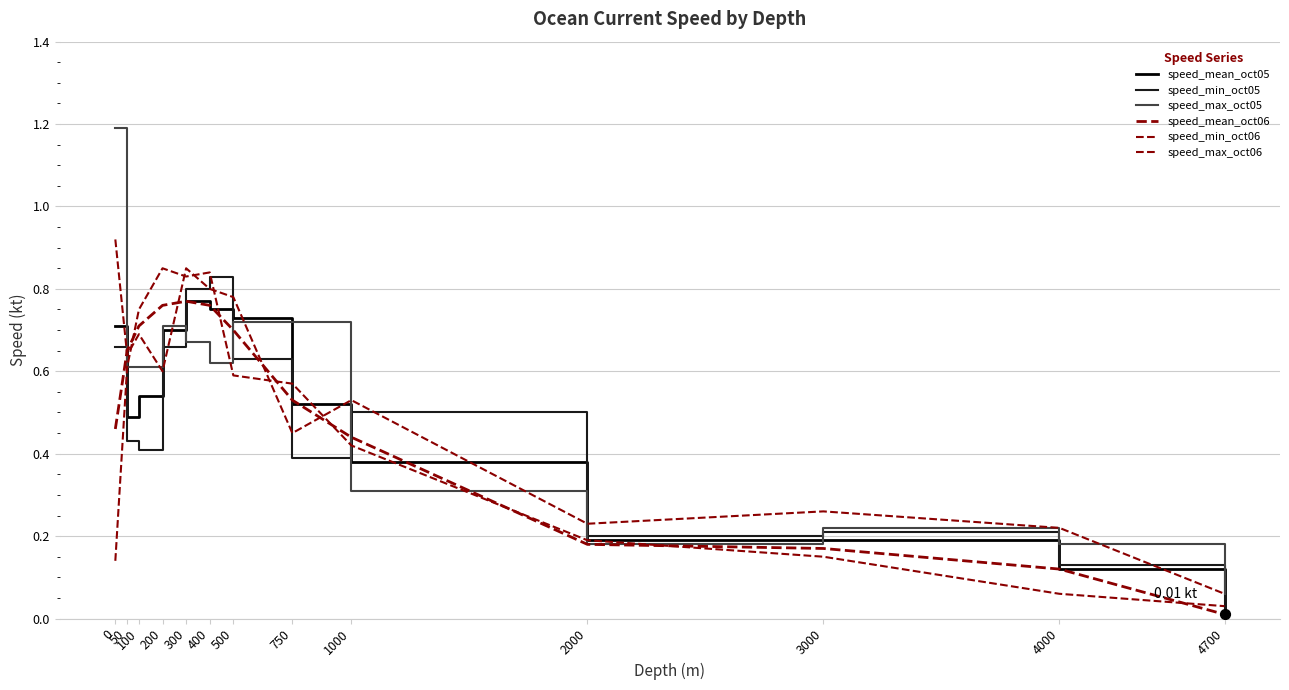

Is this an area chart (filled region under the line)?

No